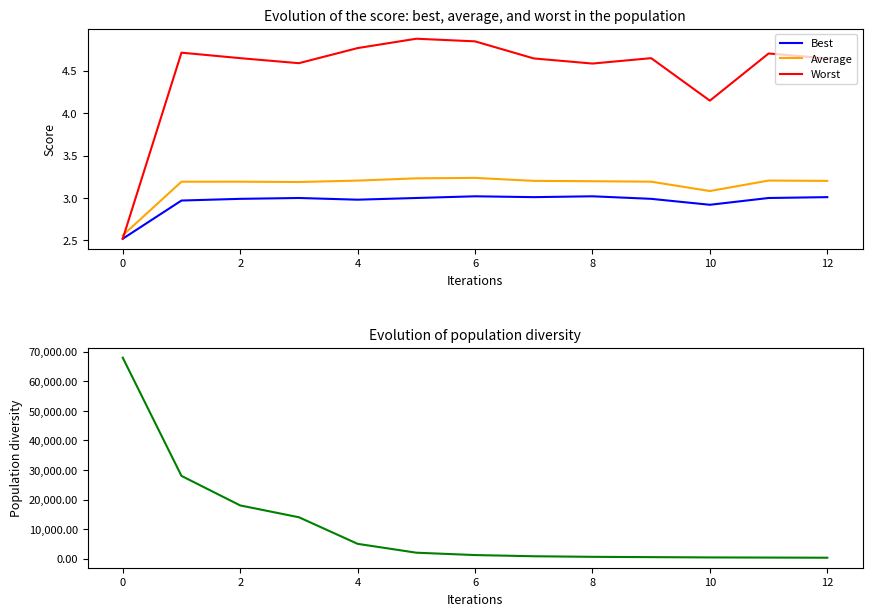

True or false: Best and Population diversity intersect in this chart.

False